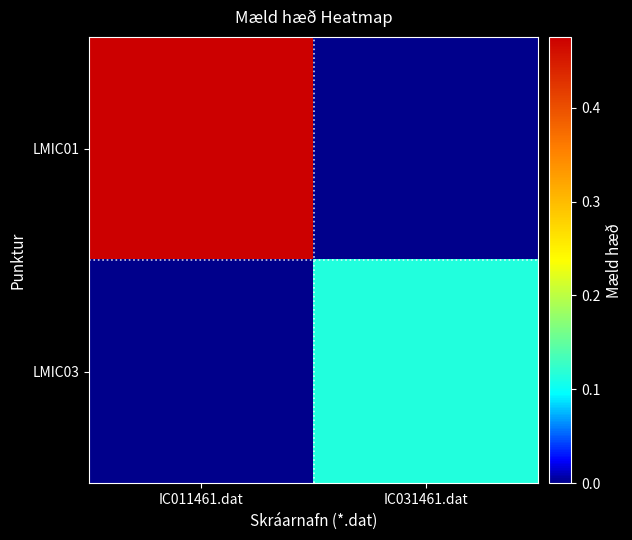

Reading left to right, transcribe all the data shown in this chart.

LMIC01: IC011461.dat=0.5	IC031461.dat=0.0
LMIC03: IC011461.dat=0.0	IC031461.dat=0.1